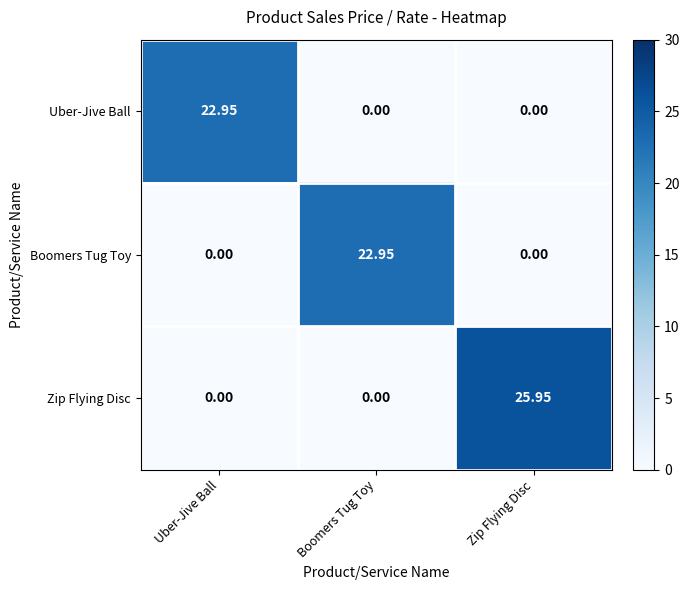

Which series has the widest spread of values?

Zip Flying Disc